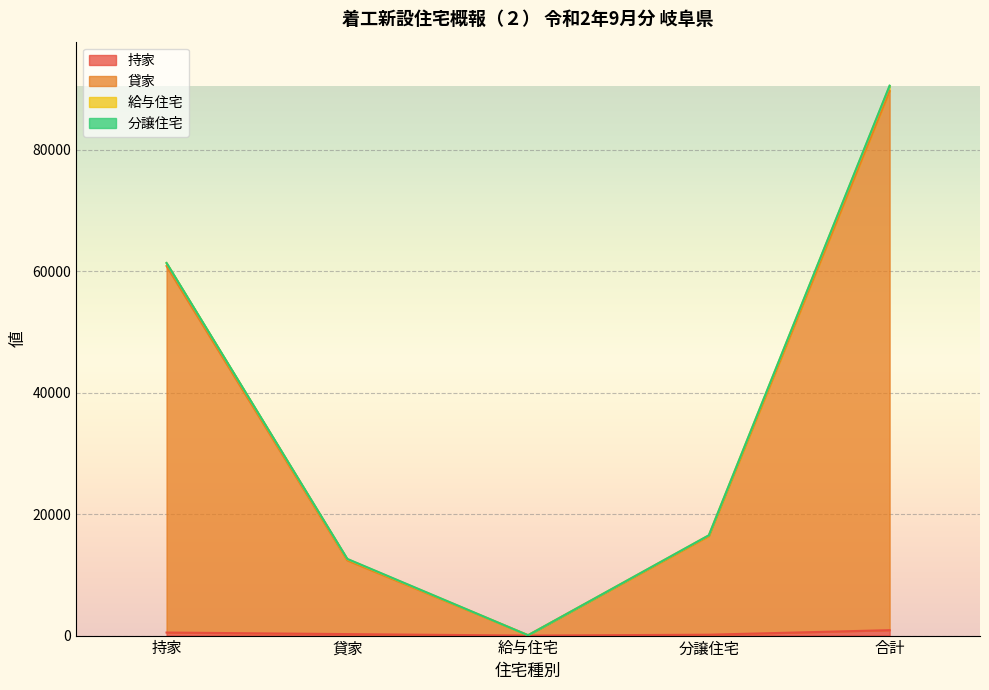

The value of 貸家 at 給与住宅 is 84. True or false?

False